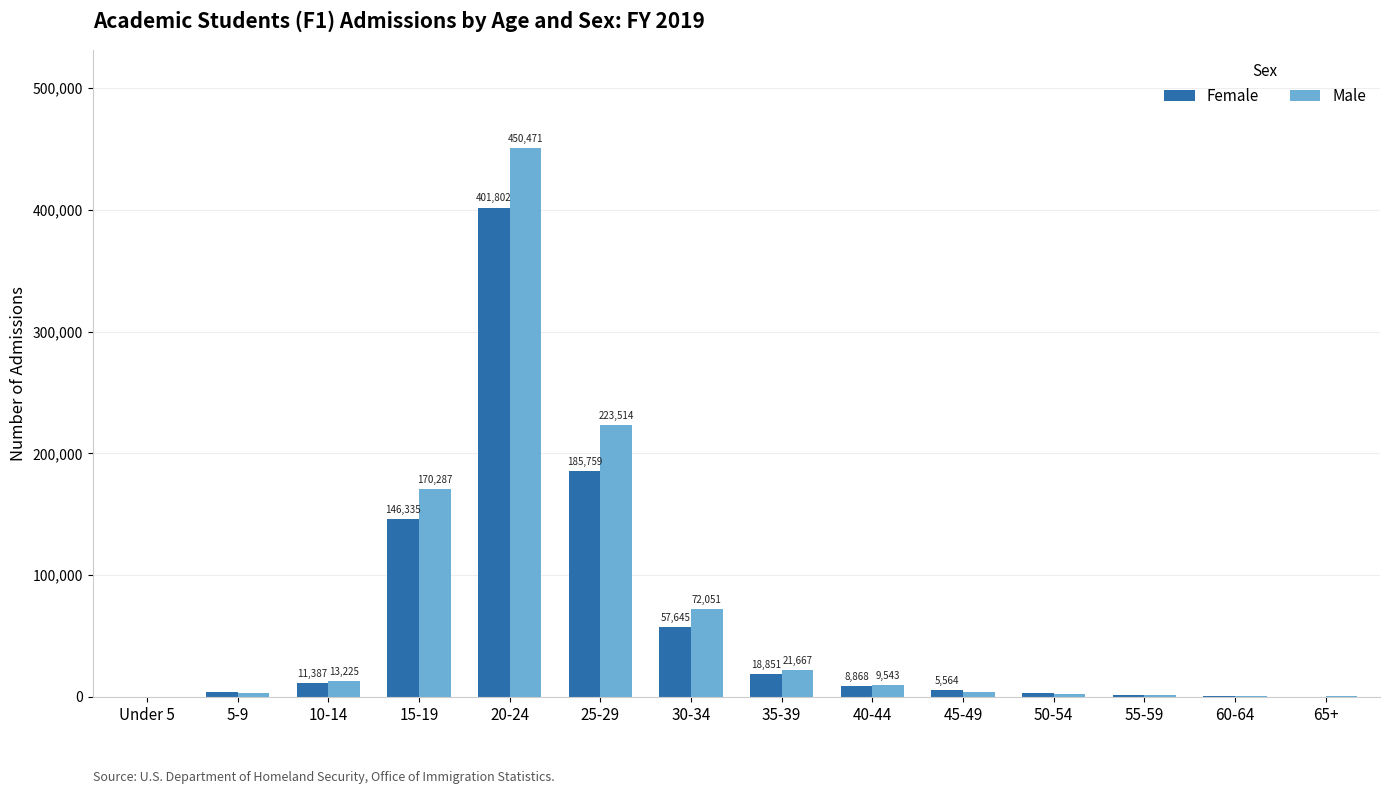

Reading right to left, extract all data points from this chart.

Female: 65+=222	60-64=537	55-59=1253	50-54=3035	45-49=5564	40-44=8868	35-39=18851	30-34=57645	25-29=185759	20-24=401802	15-19=146335	10-14=11387	5-9=3599	Under 5=52
Male: 65+=349	60-64=494	55-59=1318	50-54=2234	45-49=4278	40-44=9543	35-39=21667	30-34=72051	25-29=223514	20-24=450471	15-19=170287	10-14=13225	5-9=3280	Under 5=66